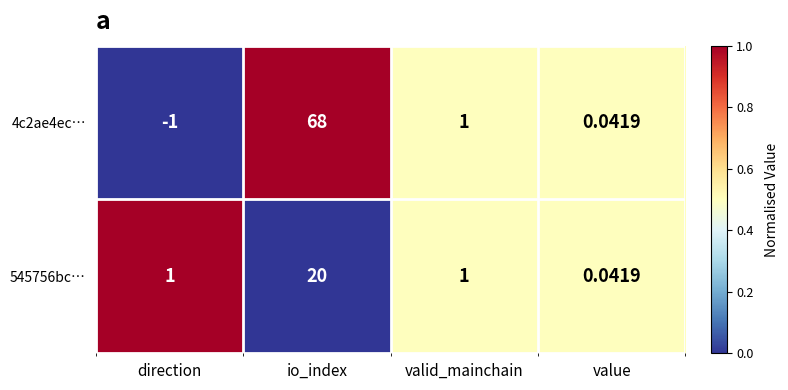

At which label is 4c2ae4ec… closest to 33?

valid_mainchain